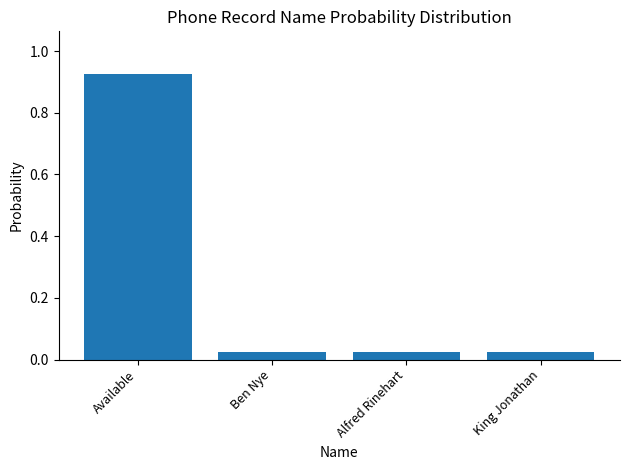

What is the label of the 2nd bar from the left?

Ben Nye